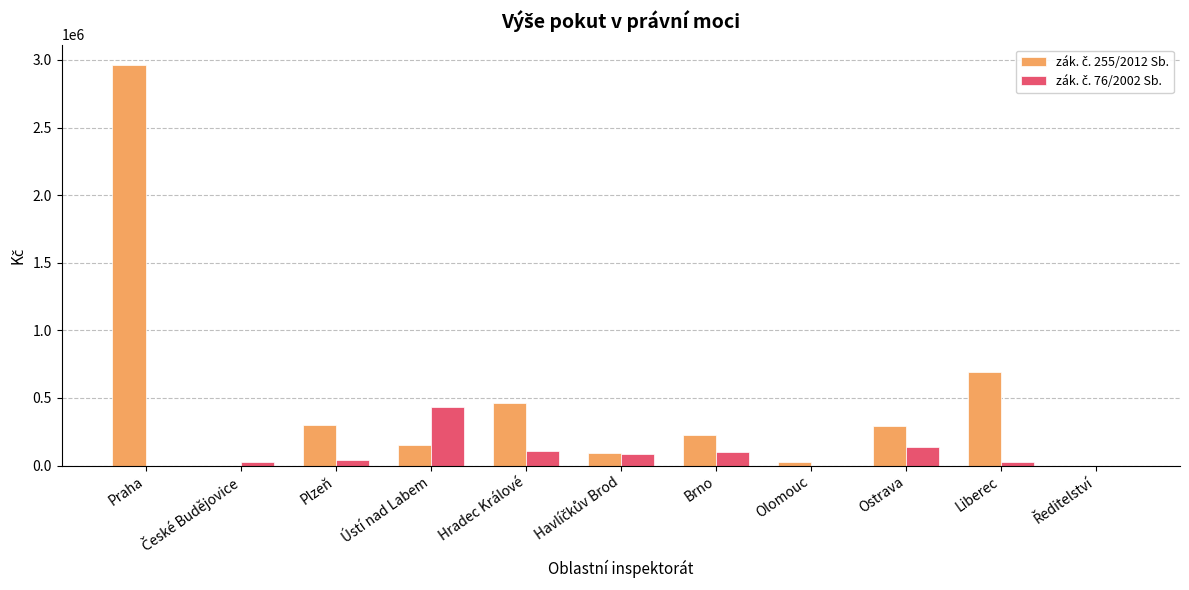

Which category has the highest value across all series?

Praha